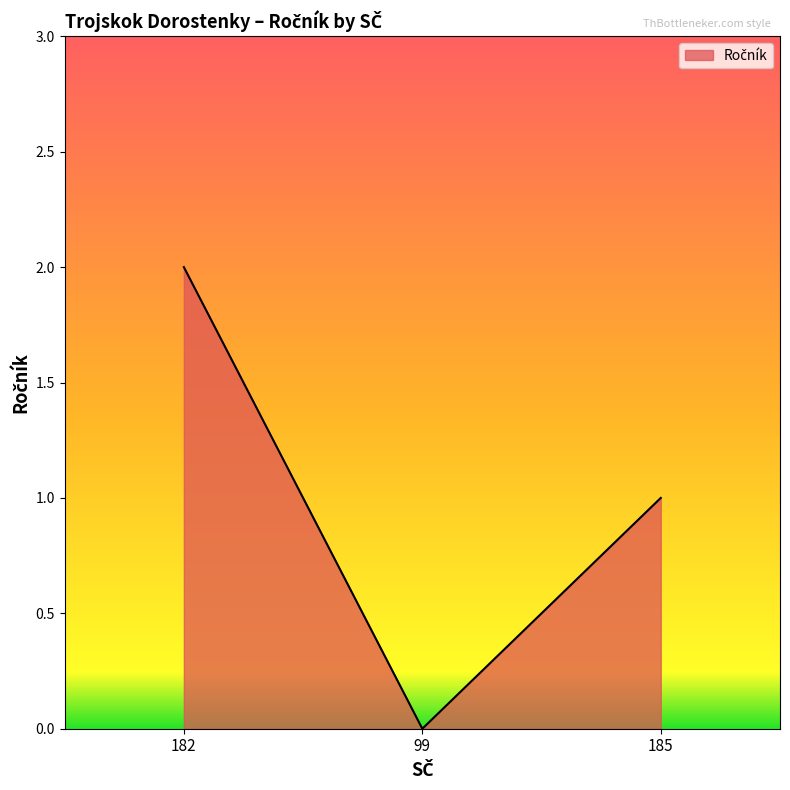

How many distinct data groups are displayed?

1